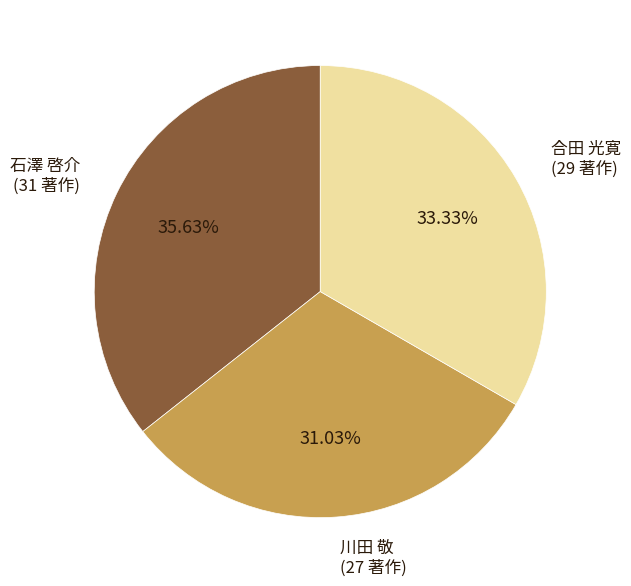

Approximately how many times larger is the value at 石澤 啓介 compared to 合田 光寛?

1.1